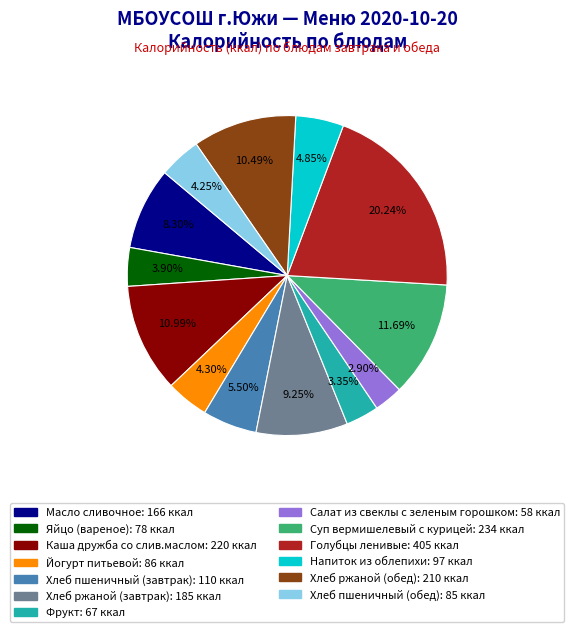

Does any single category account for the majority?

No